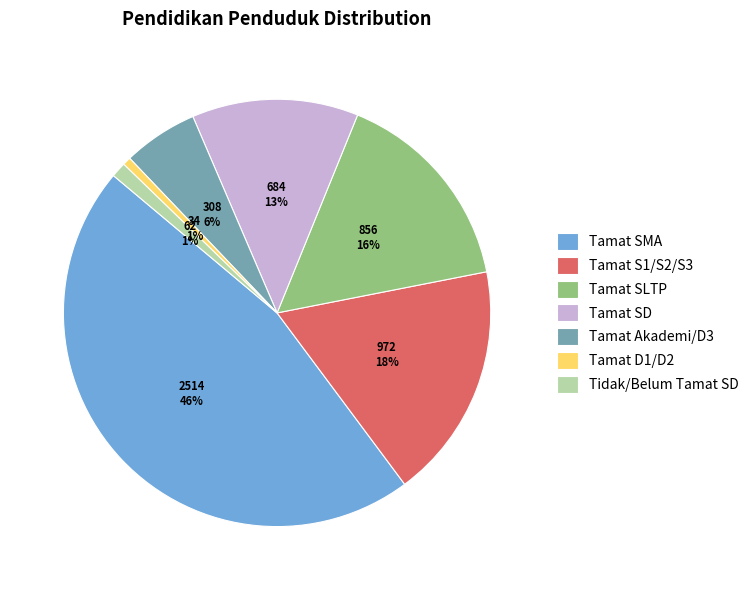

Is the sum of Tamat D1/D2 and Tamat SD greater than half?

No